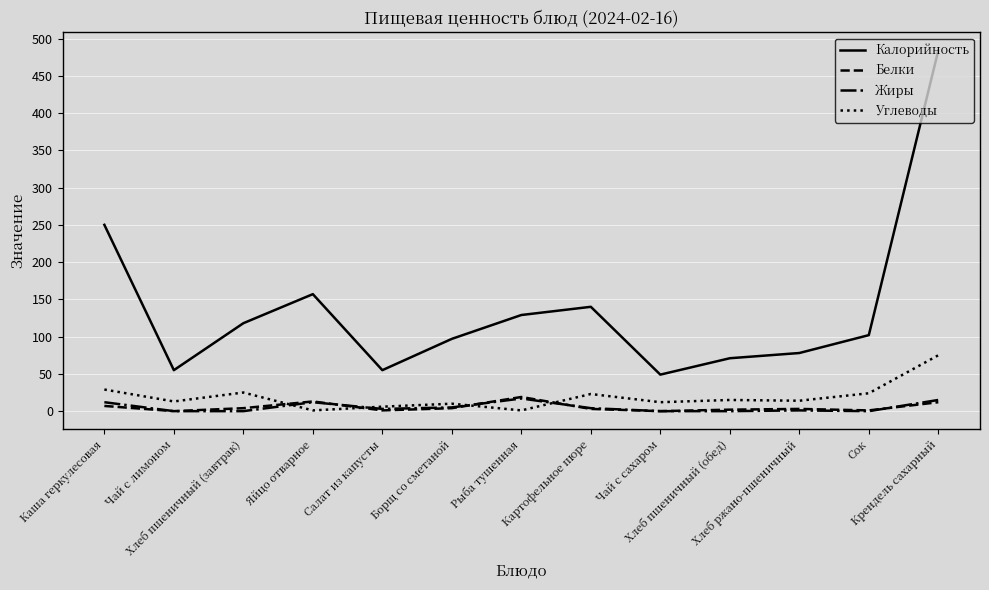

The Белки series shows 4 at Хлеб пшеничный (завтрак). True or false?

True